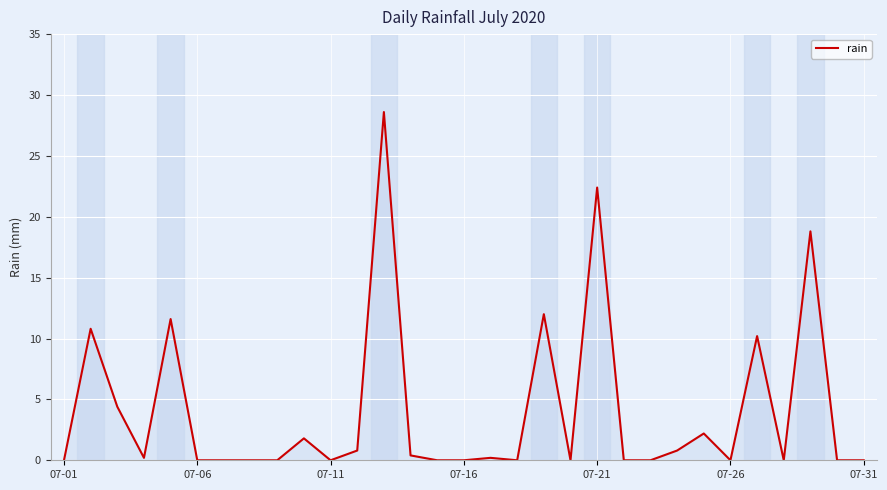

What is the difference between the maximum and minimum values?

28.6